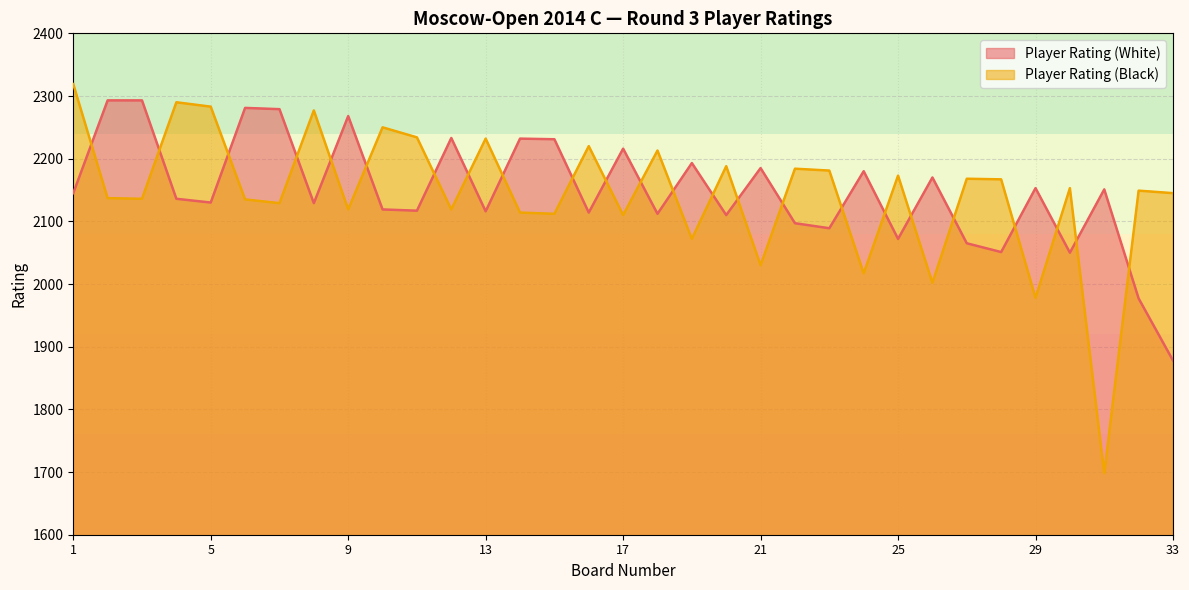

Rank the series by their average value, from lowest to highest.

Player Rating (Black), Player Rating (White)